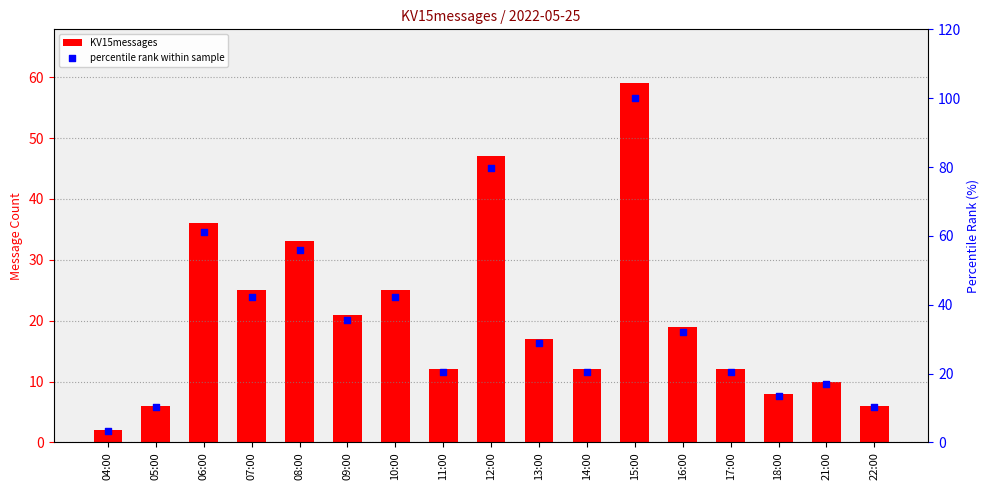

What are all the series names shown in the legend?

KV15messages, percentile rank within sample